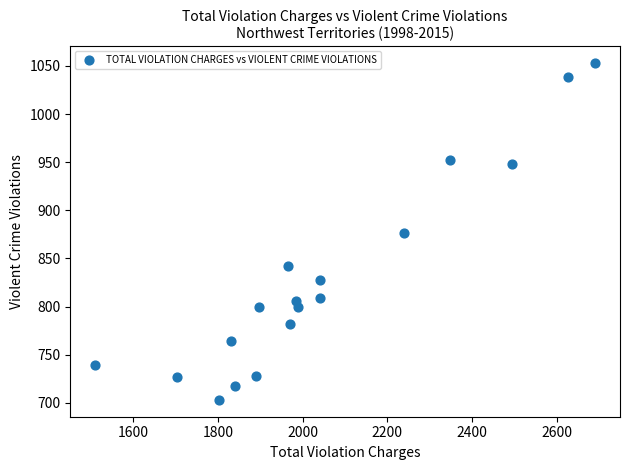

What is the range of Y values (max minus min)?

350